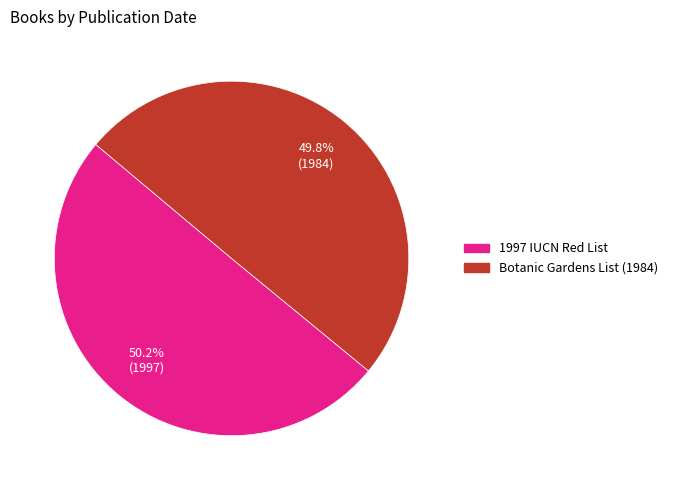

How many slices are in this pie chart?

2